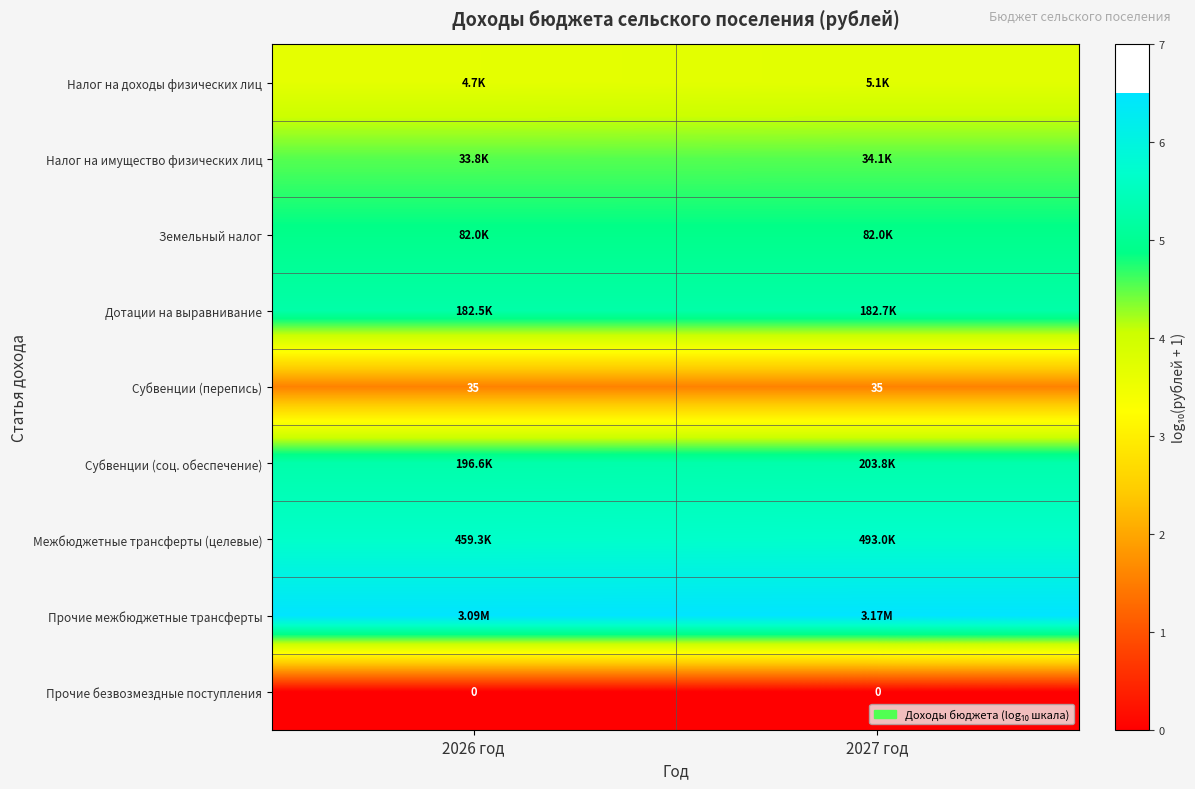

The value of Межбюджетные трансферты (целевые) at 2027 год is 3.8. True or false?

False